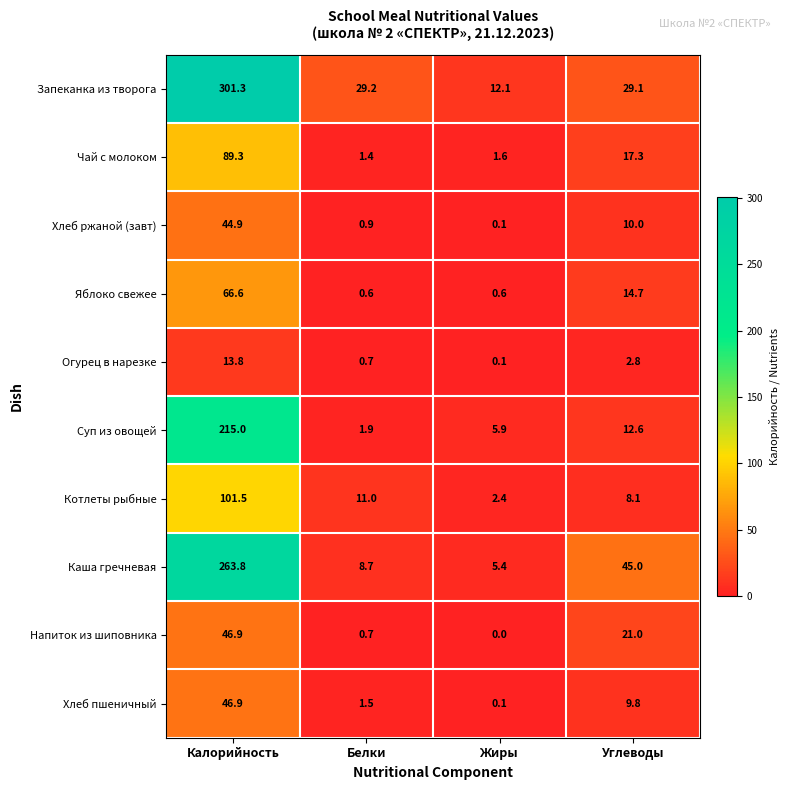

At which label does Каша гречневая first exceed 45?

Калорийность